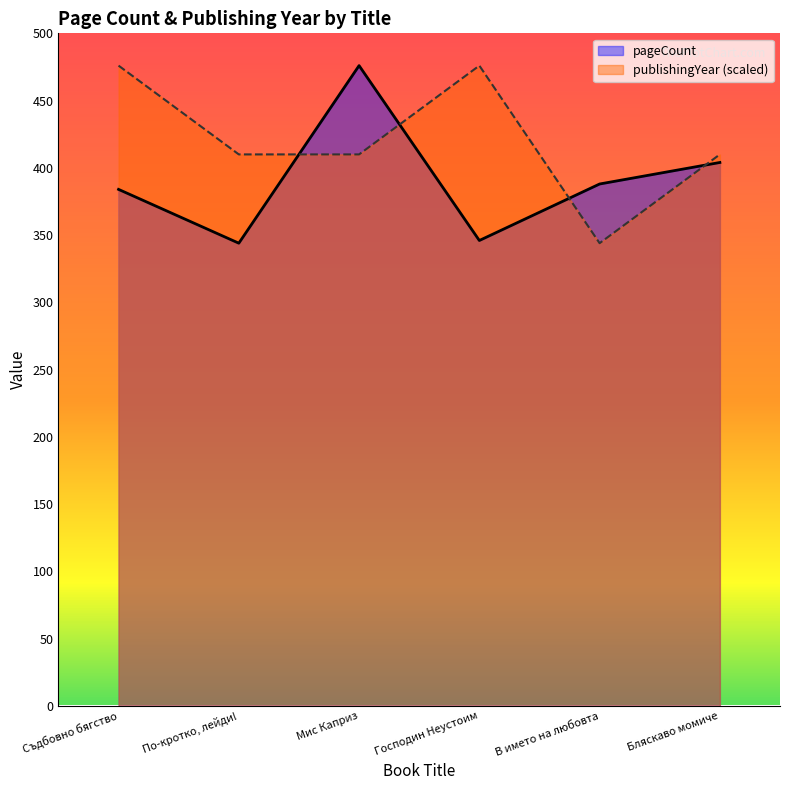

What is the label of the 2nd point from the left?

По-кротко, лейди!